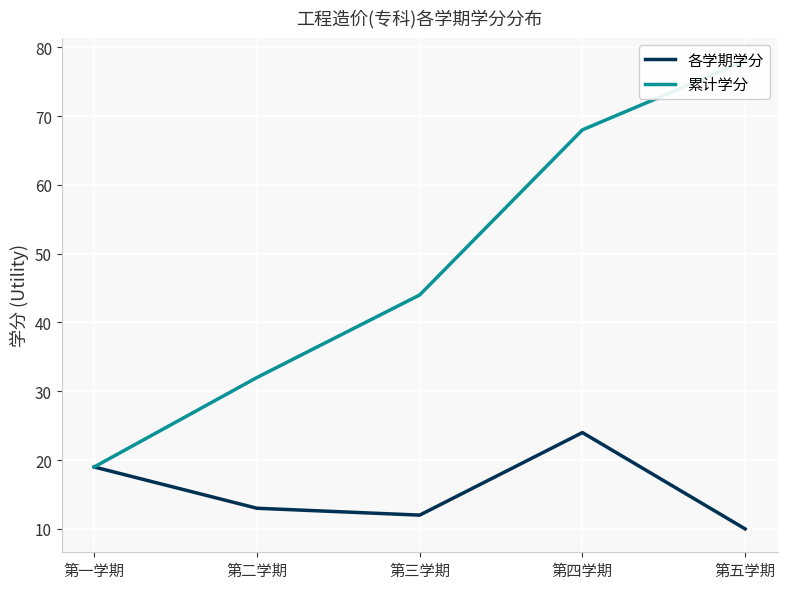

True or false: 各学期学分 and 累计学分 cross at least once.

False